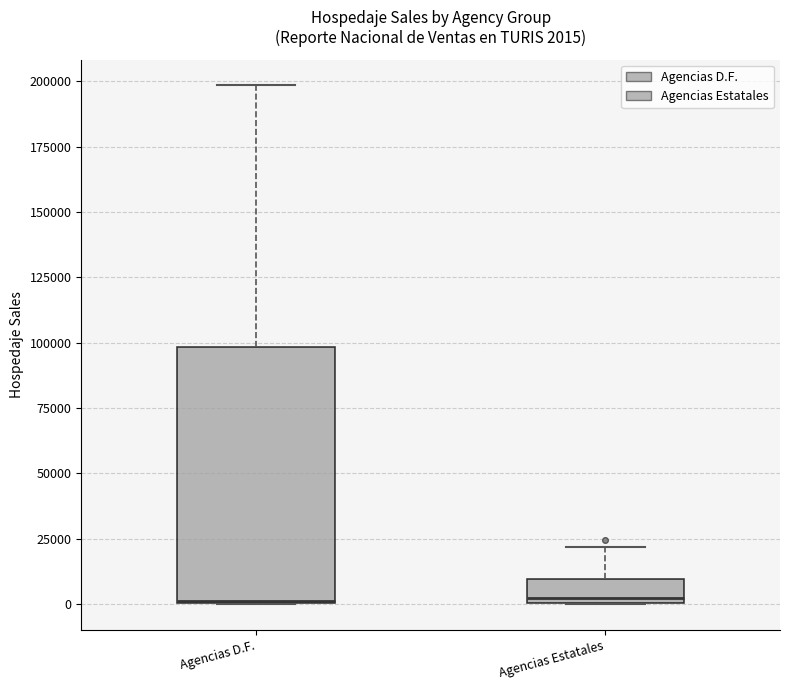

Which box is the tallest, from its lower edge to its upper edge?

Agencias D.F.